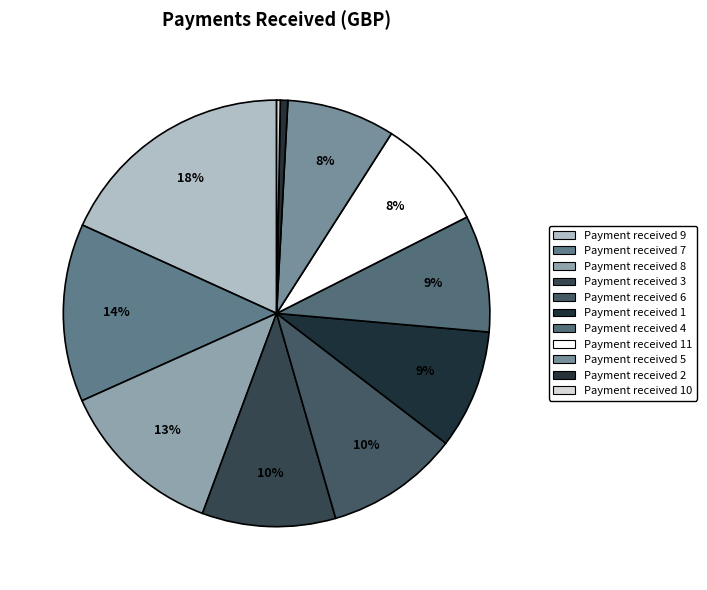

Count the number of slices in the pie.

11